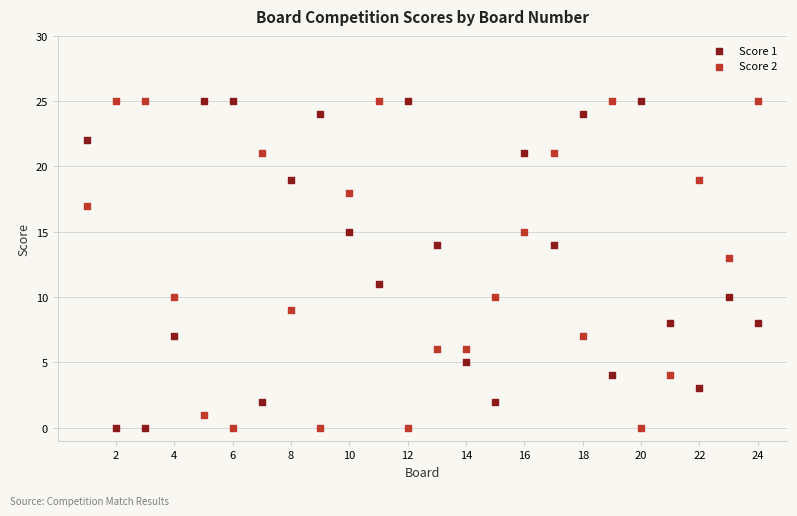

Across all data points, what is the range of X values (max minus min)?

23